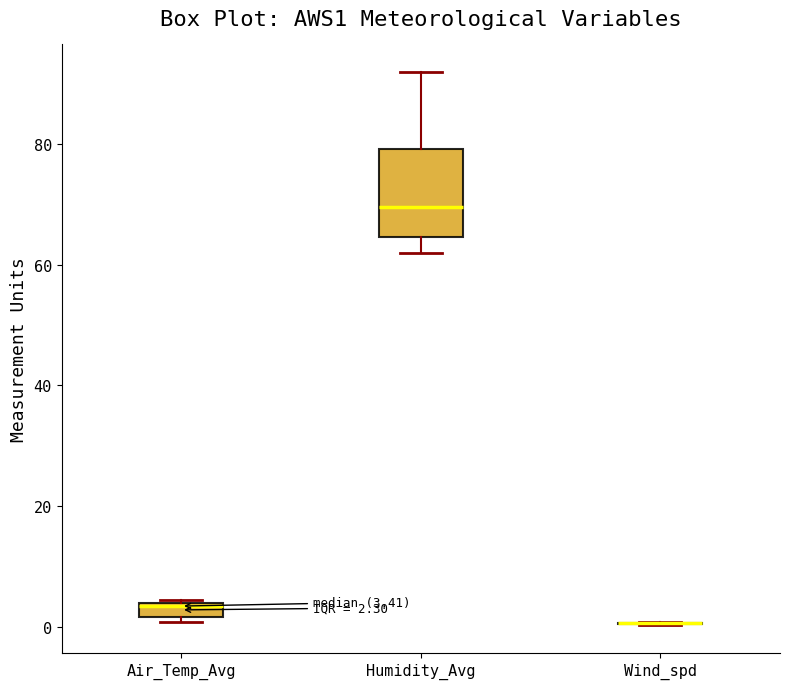

Comparing the boxes themselves (not the whiskers), which one is the tallest?

Humidity_Avg